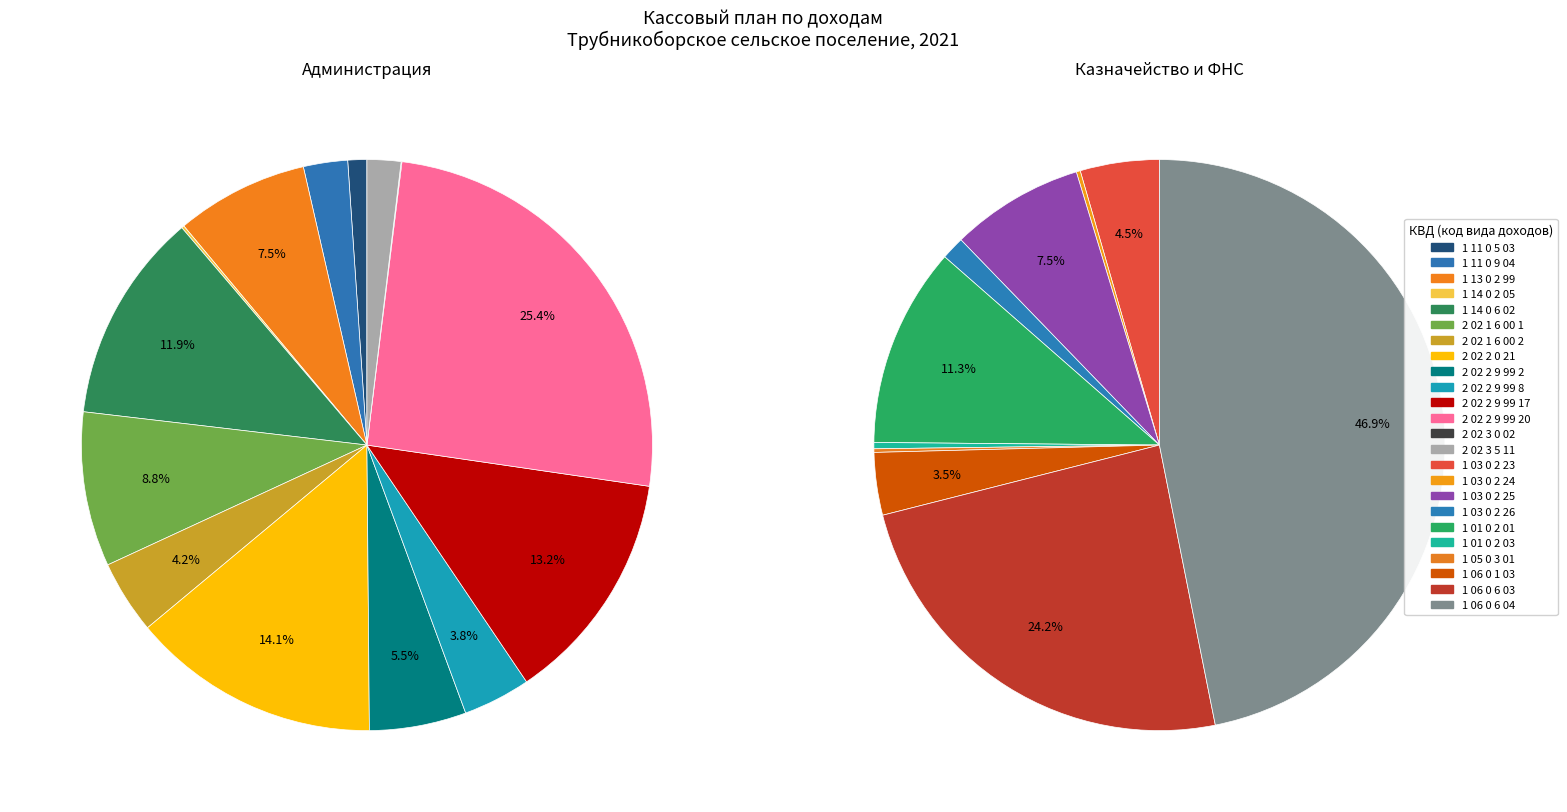

How many segments does this pie chart have?

24